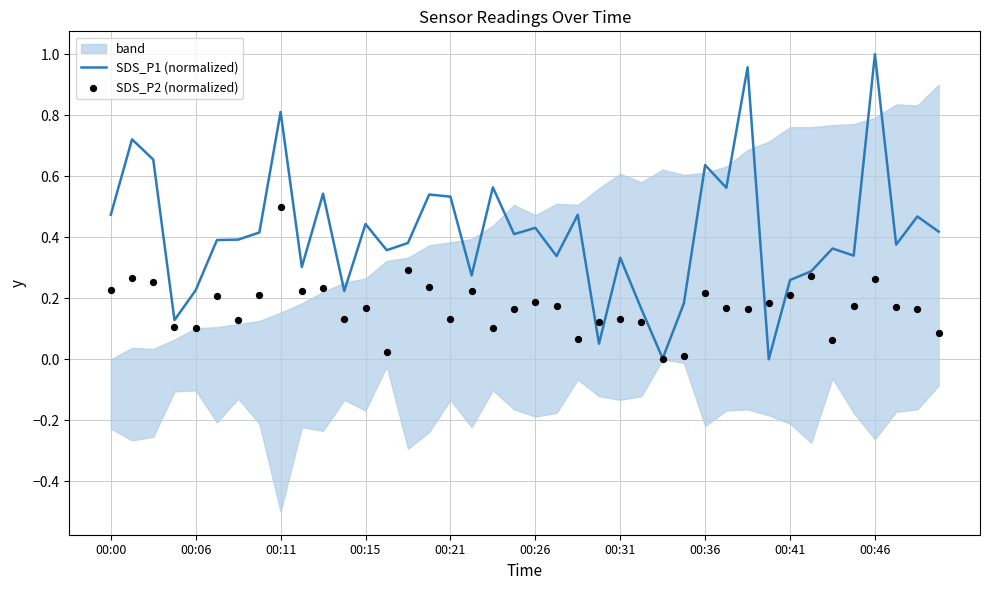

At how many categories does at least one series exceed 0?

40